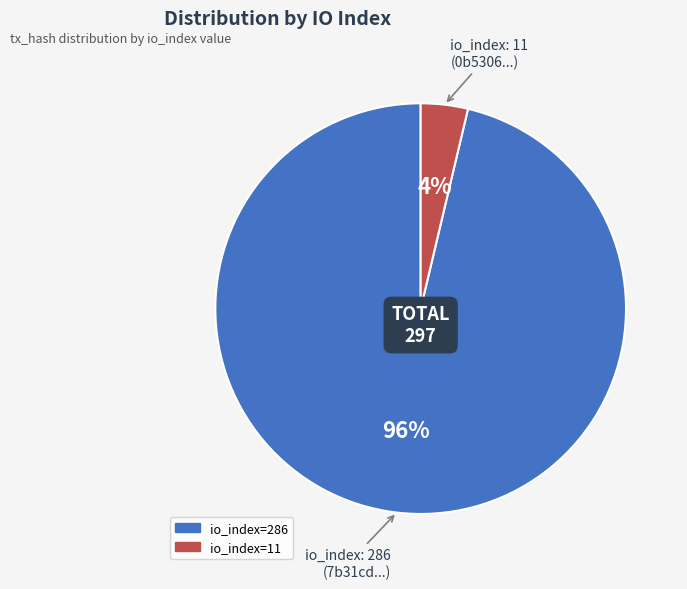

Is there any slice that represents more than half of the pie?

Yes